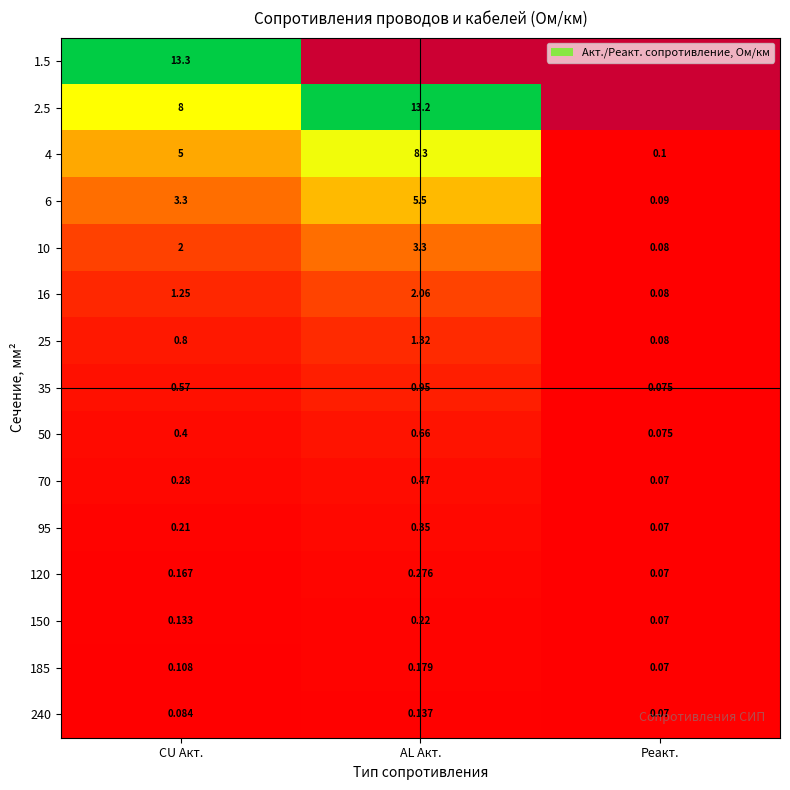

Count the number of categories in the chart.

3